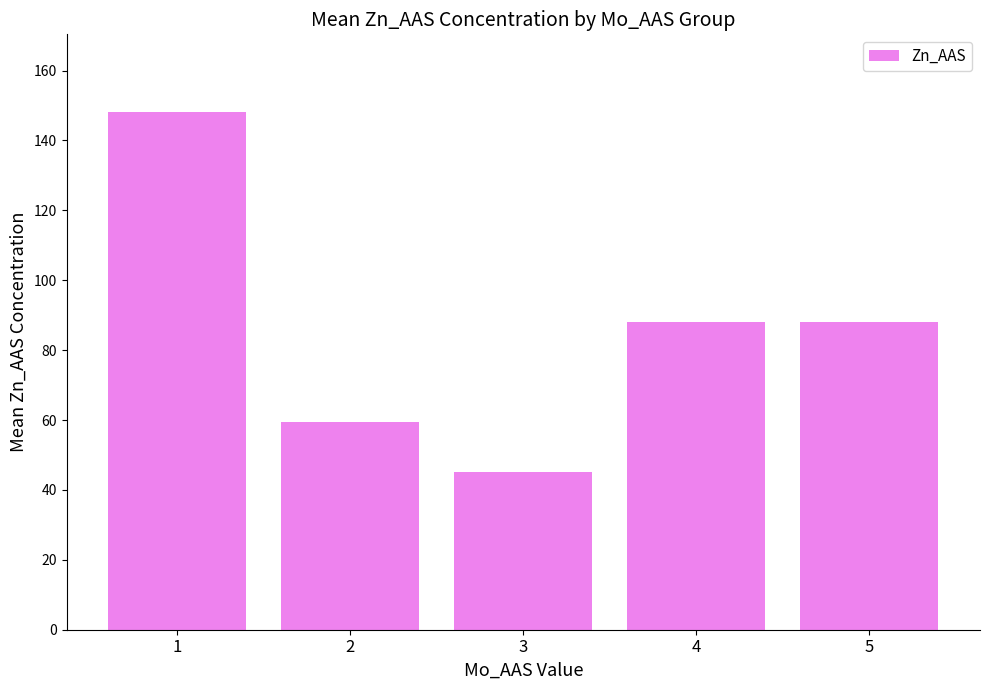

True or false: the data shows 73.6 at 3.

False